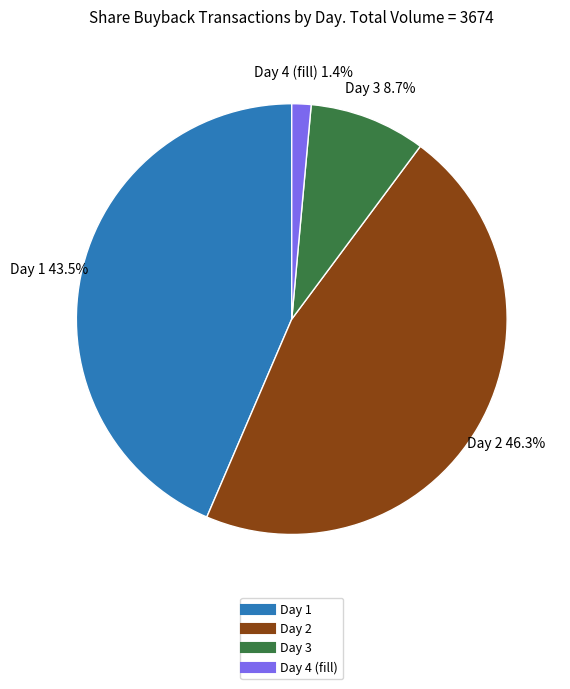

Approximately how many times larger is the value at Day 2 compared to Day 1?

1.1